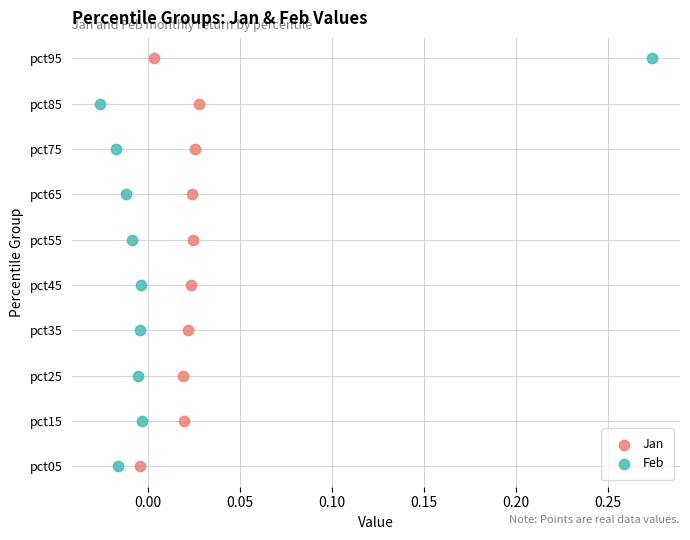

What are all the series names shown in the legend?

Jan, Feb